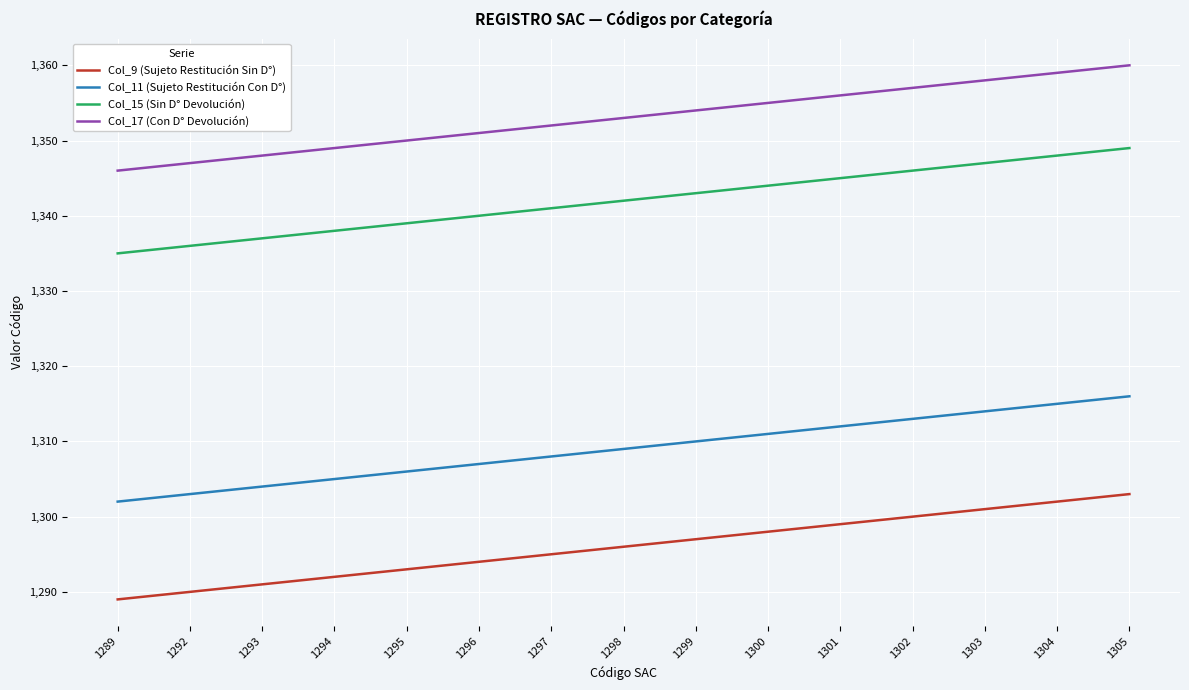

At which category is the sum across all series the highest?

1305